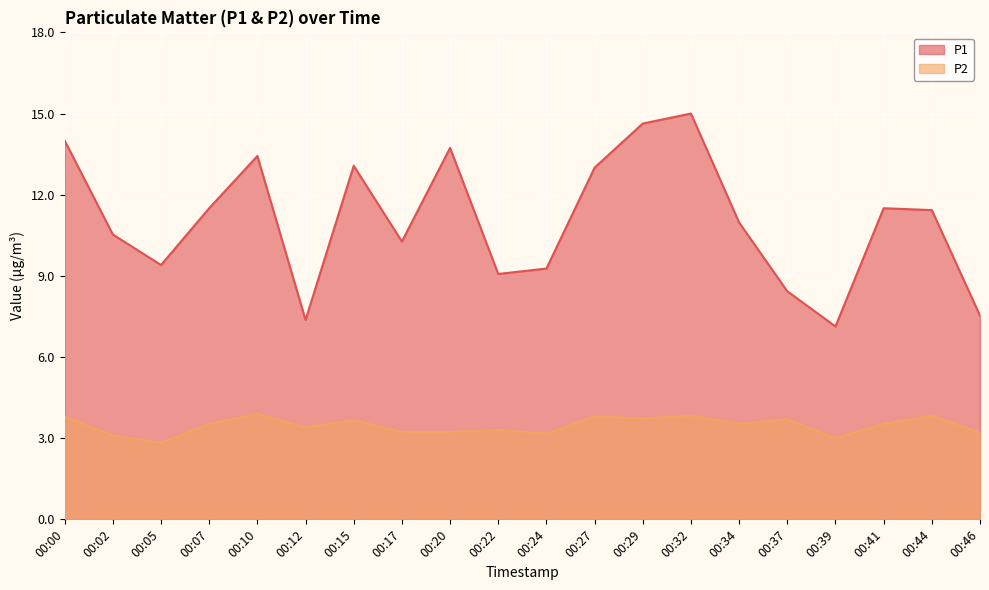

How many data points in P1 are less than 11?

10